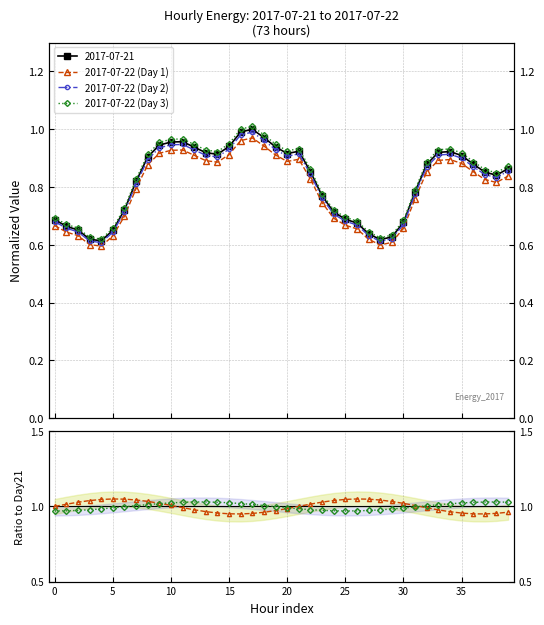

What is the sum of all 2017-07-22 (Day 2) values?

32.4